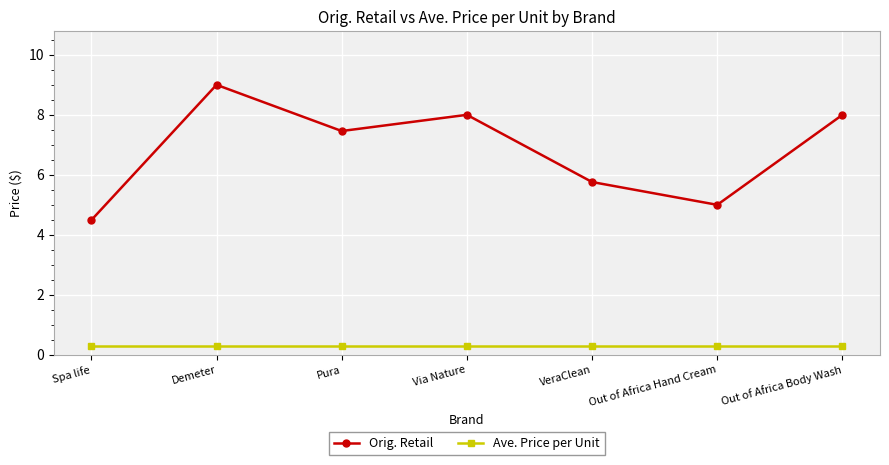

Count the number of categories in the chart.

7